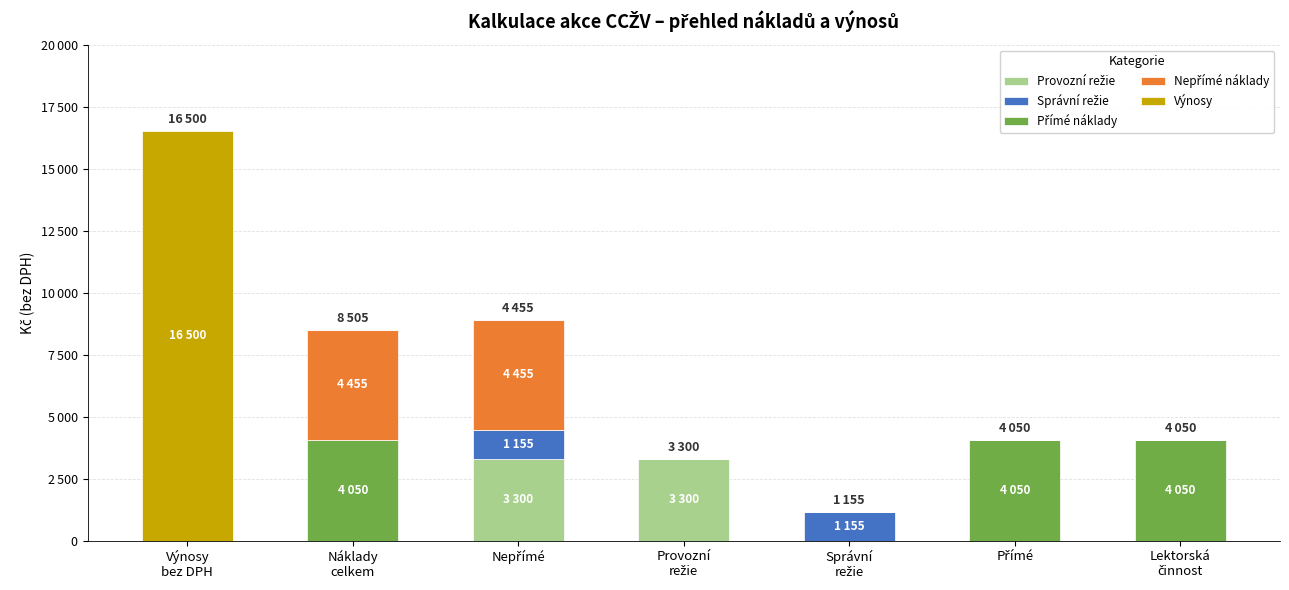

Are the bars grouped side by side (vs. stacked)?

No